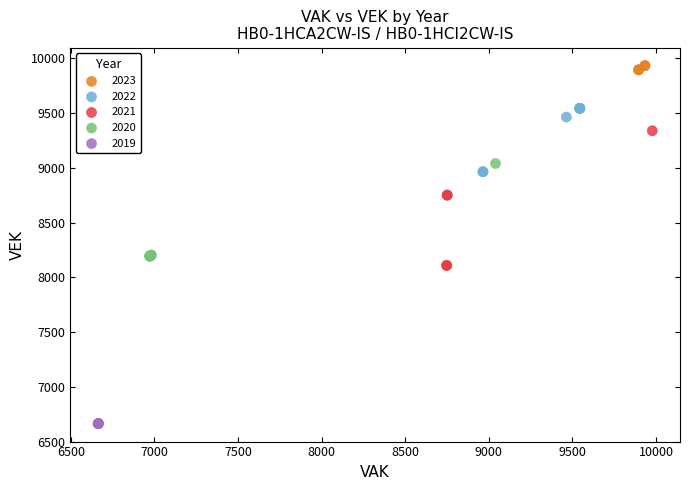

Which series reaches the maximum Y coordinate?

2023